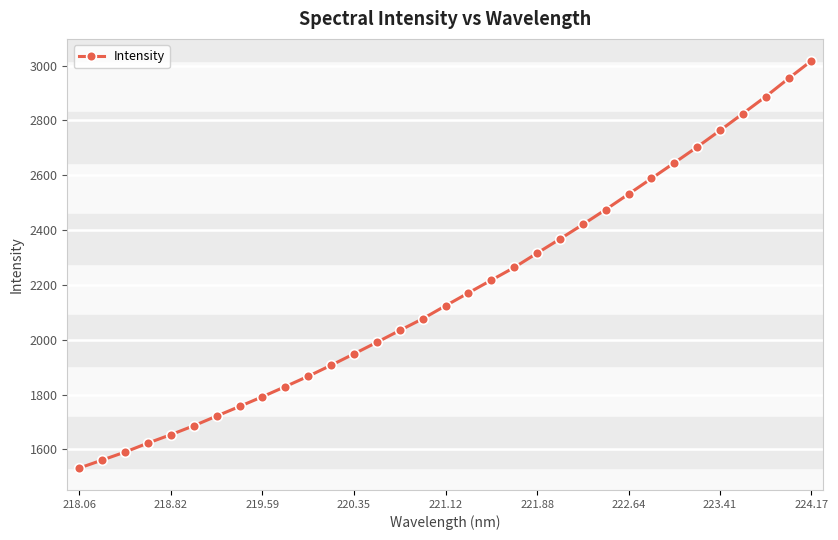

What is the greatest value displayed?

3017.4